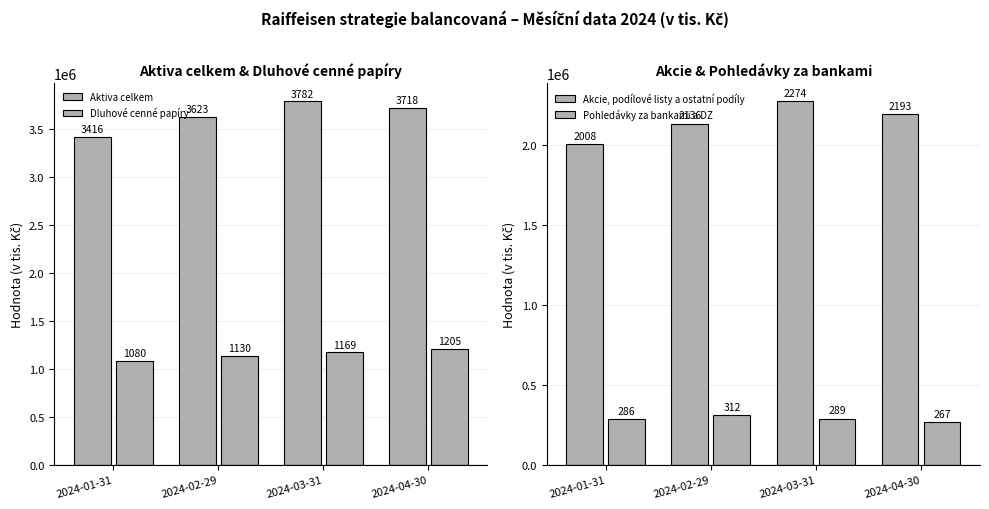

At which category does the chart reach its minimum across all series?

2024-04-30